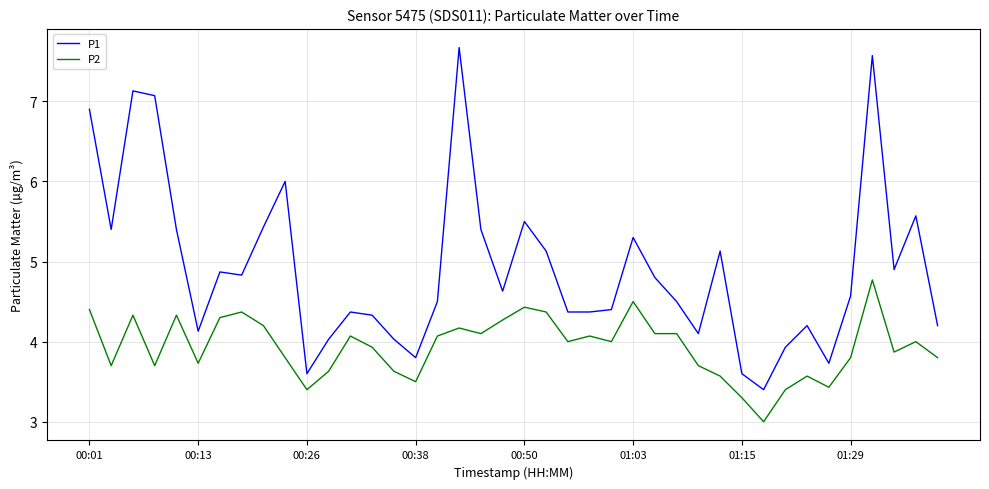

Is this an area chart (filled region under the line)?

No